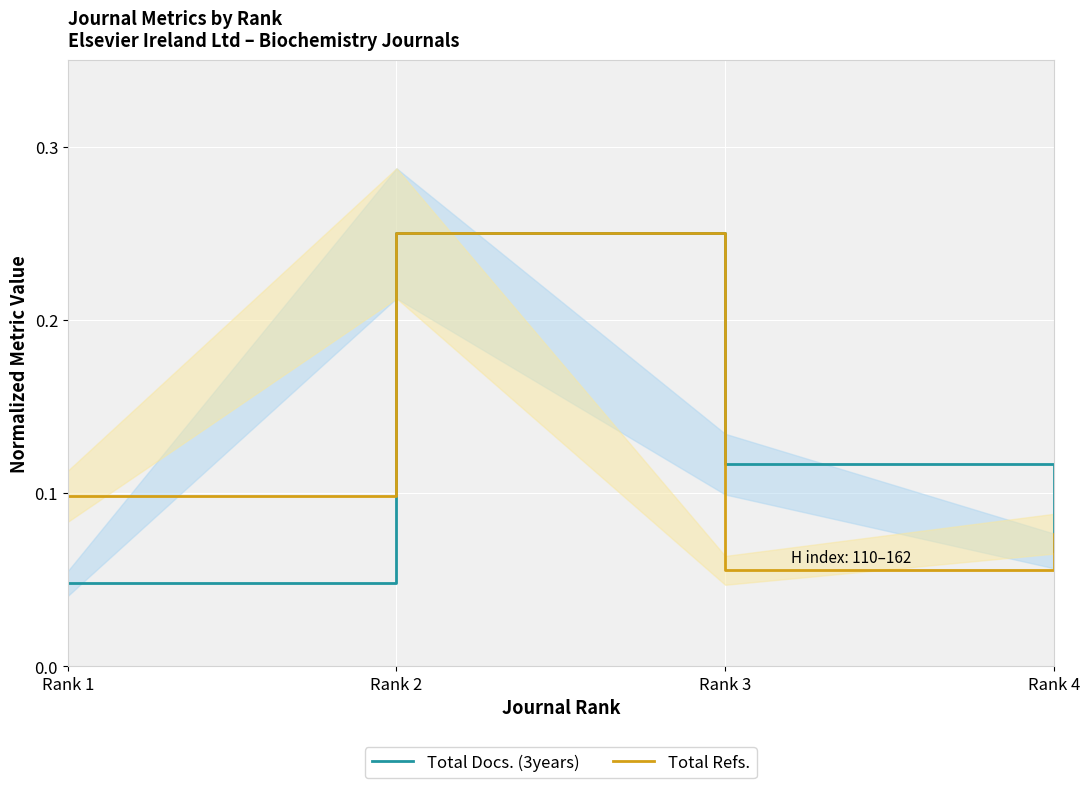

At which label is Total Docs. (3years) closest to 0?

Rank 1